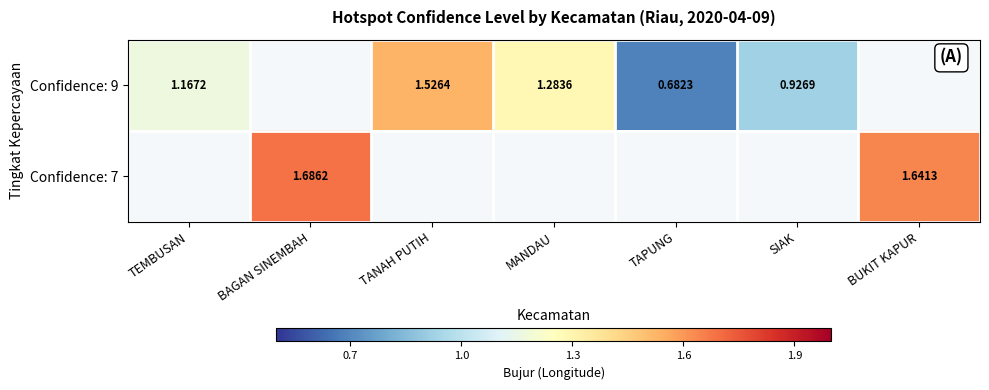

How many values in Confidence: 7 are above zero?

2